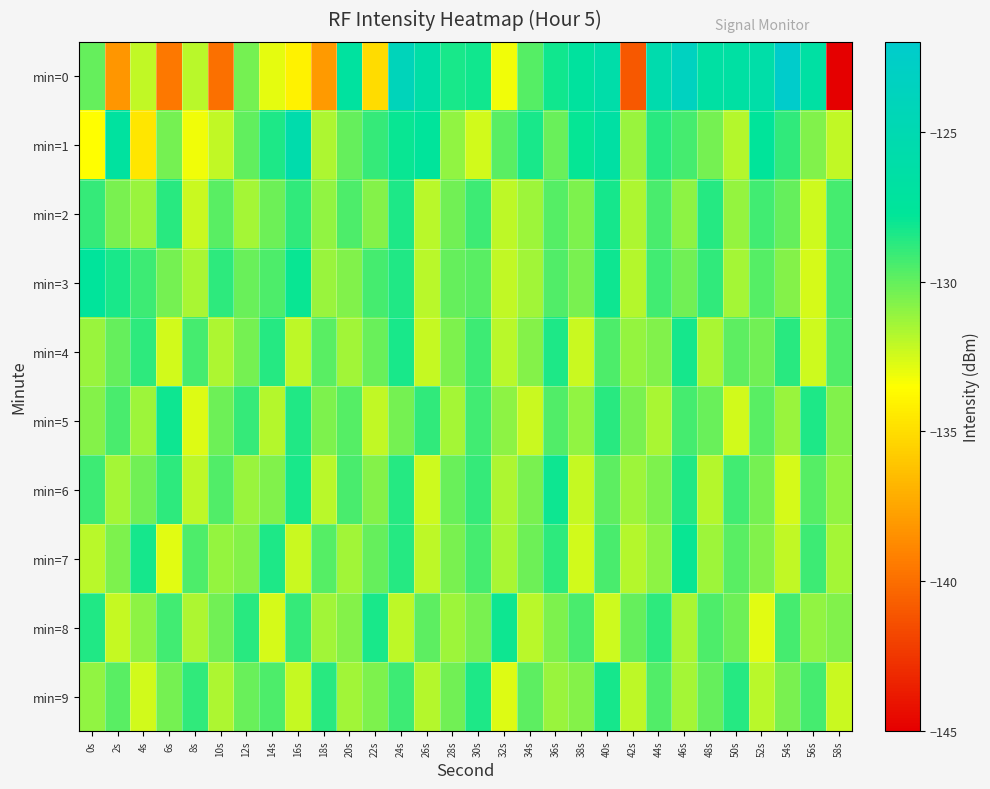

Which series has the widest spread of values?

min=0